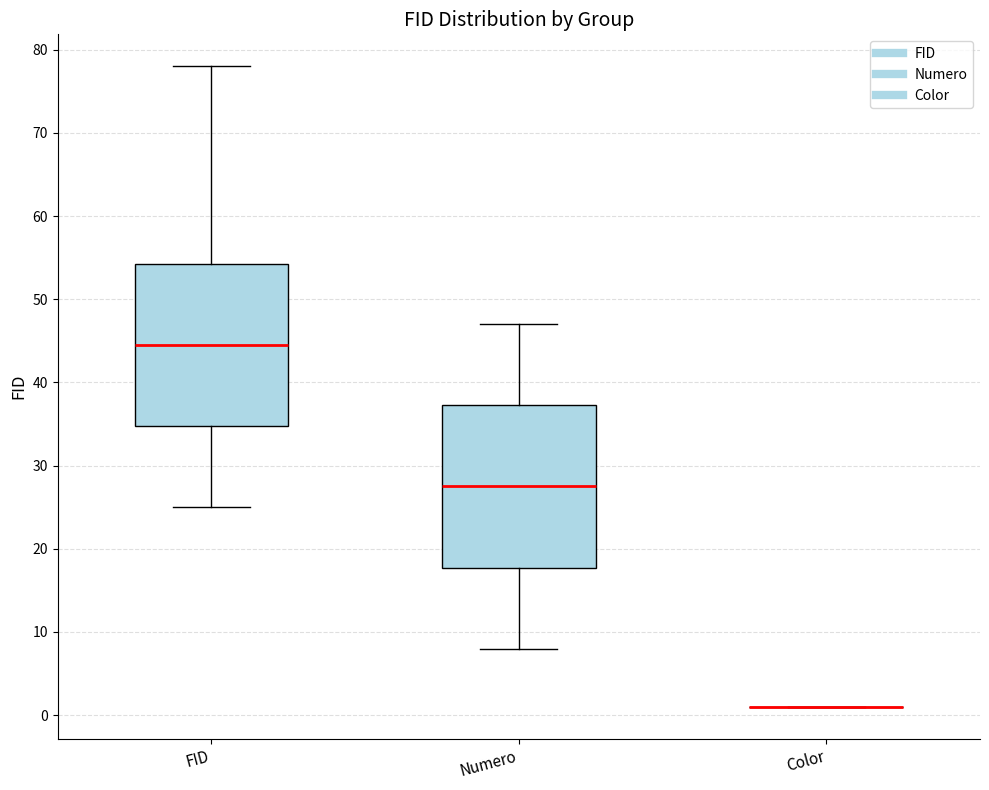

Reading left to right, transcribe this box plot: for each box, give where its median line is, the range the box spans, and where its two whiskers end, as read against the y-axis. The values are not printed on the chart, so give them approximately, as read against the axis.

FID: median 45, box 35 to 54, whiskers 25 to 78
Numero: median 28, box 18 to 37, whiskers 8 to 47
Color: box collapsed to a line at 1, whiskers 1 to 1